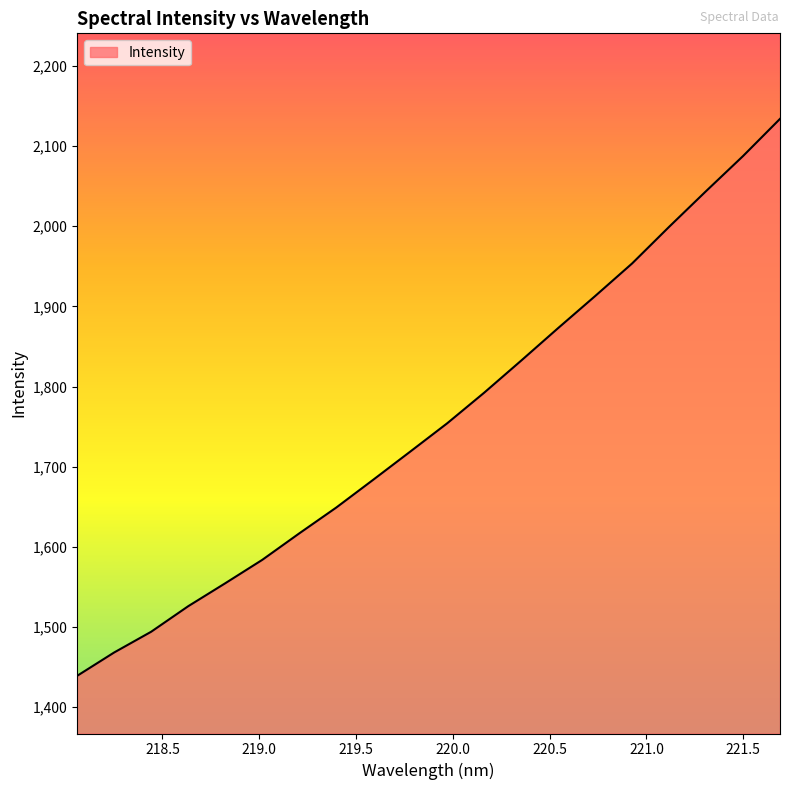

What is the difference between the maximum and minimum values?

694.8